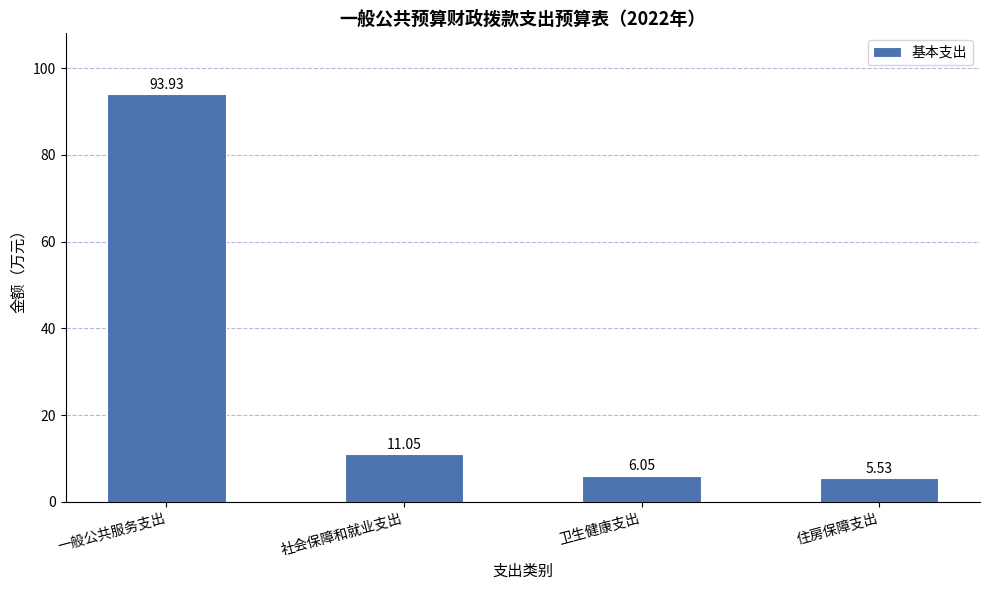

Does the chart contain stacked bars?

No